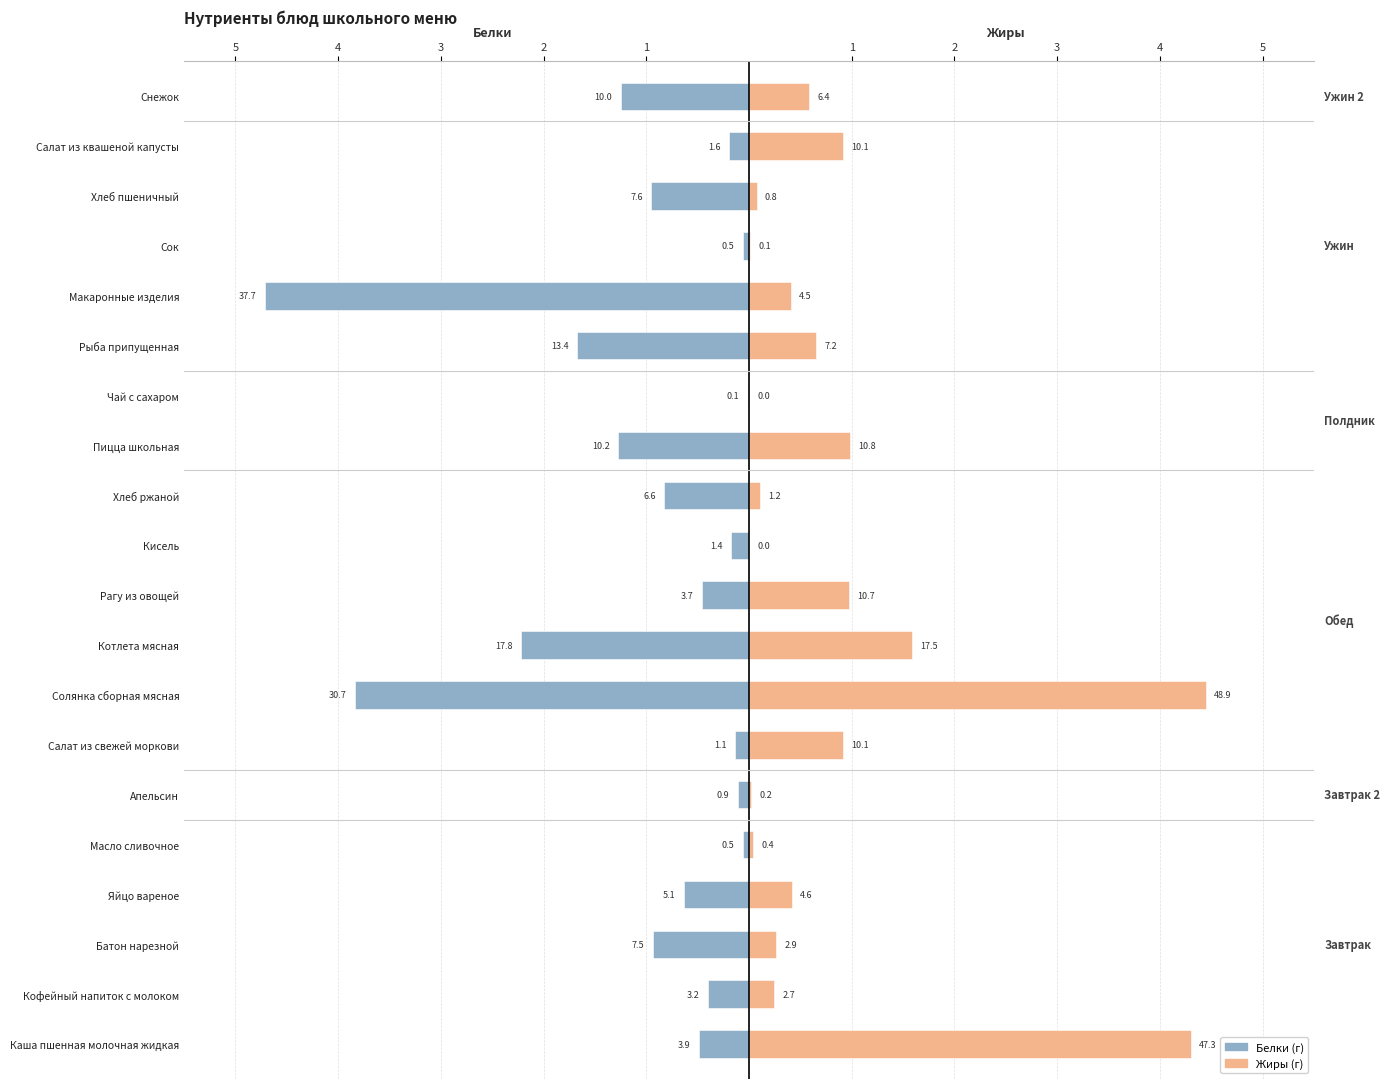

Reading left to right, list all the values displayed in this chart.

Белки: -0.5	-0.4	-0.9	-0.6	-0.1	-0.1	-0.1	-3.8	-2.2	-0.5	-0.2	-0.8	-1.3	-0.0	-1.7	-4.7	-0.1	-0.9	-0.2	-1.2
Жиры: 4.3	0.2	0.3	0.4	0.0	0.0	0.9	4.4	1.6	1.0	0.0	0.1	1.0	0.0	0.7	0.4	0.0	0.1	0.9	0.6